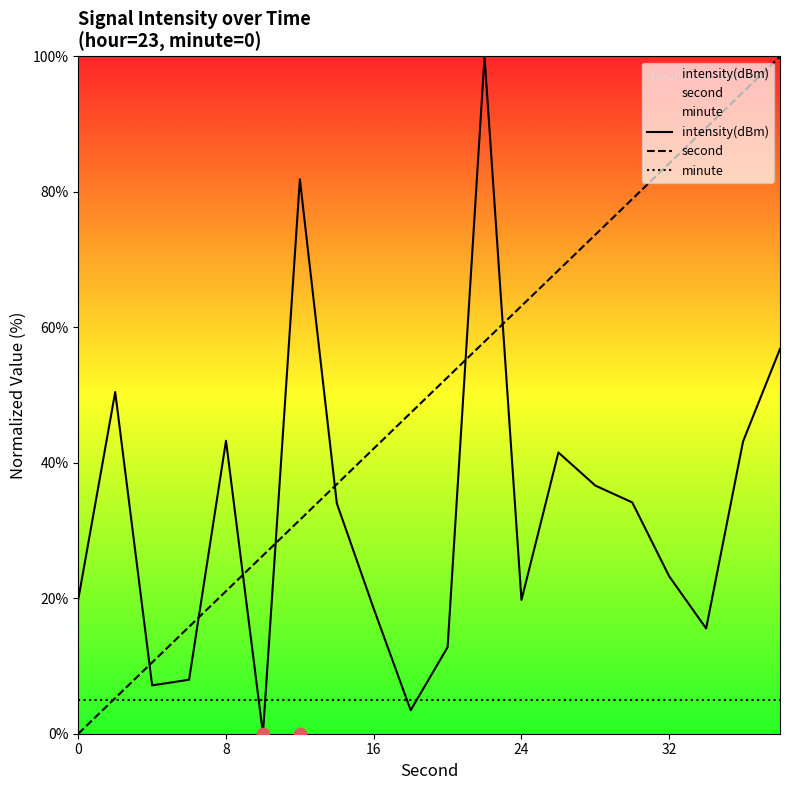

Which series contains the lowest Y value?

intensity(dBm)